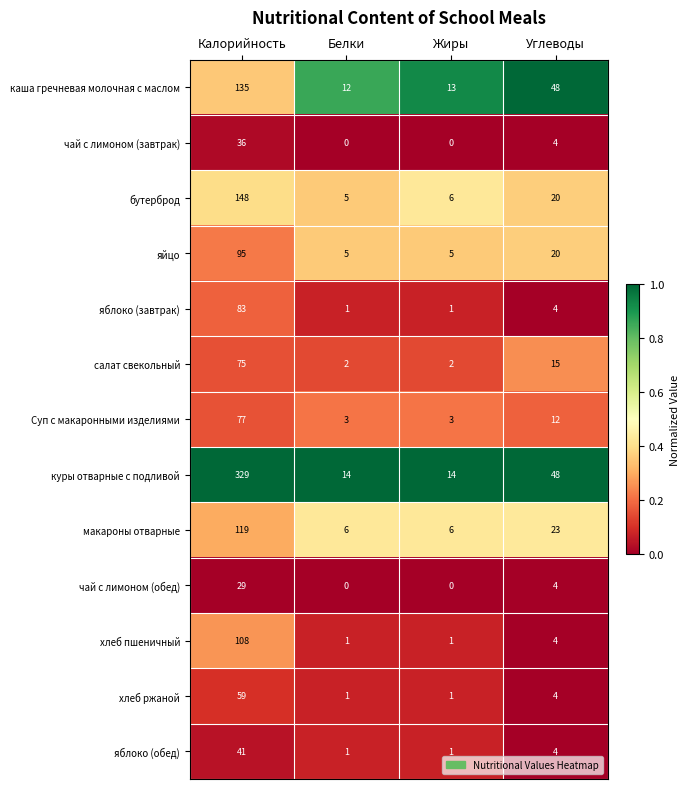

At which label does хлеб ржаной first exceed 4?

Калорийность